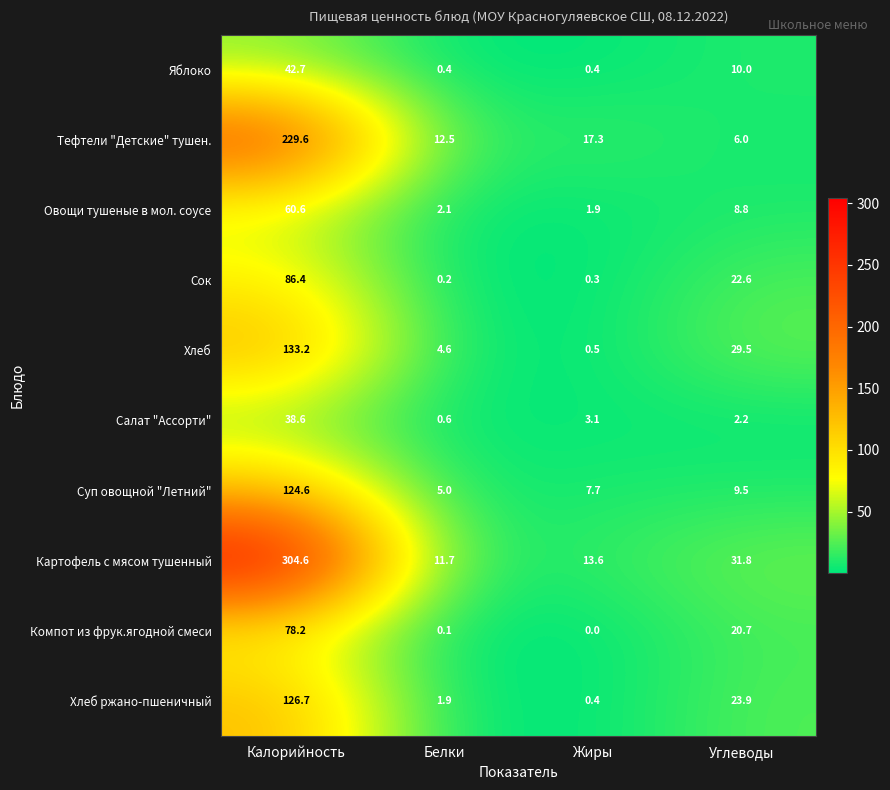

What is the total value across all series at Калорийность?

1225.2